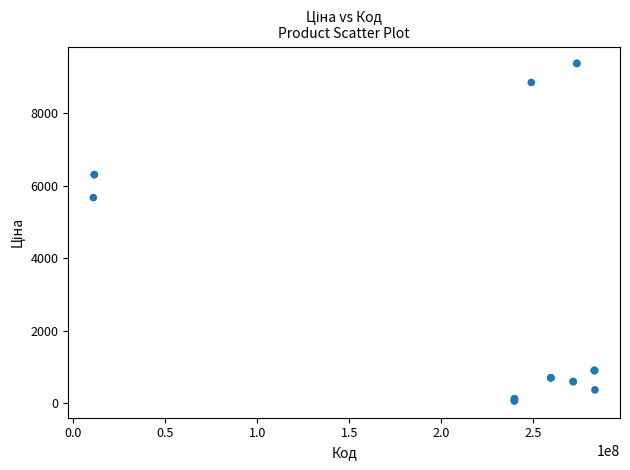

What Y value in the scatter plot is closest to 4720?

5673.8